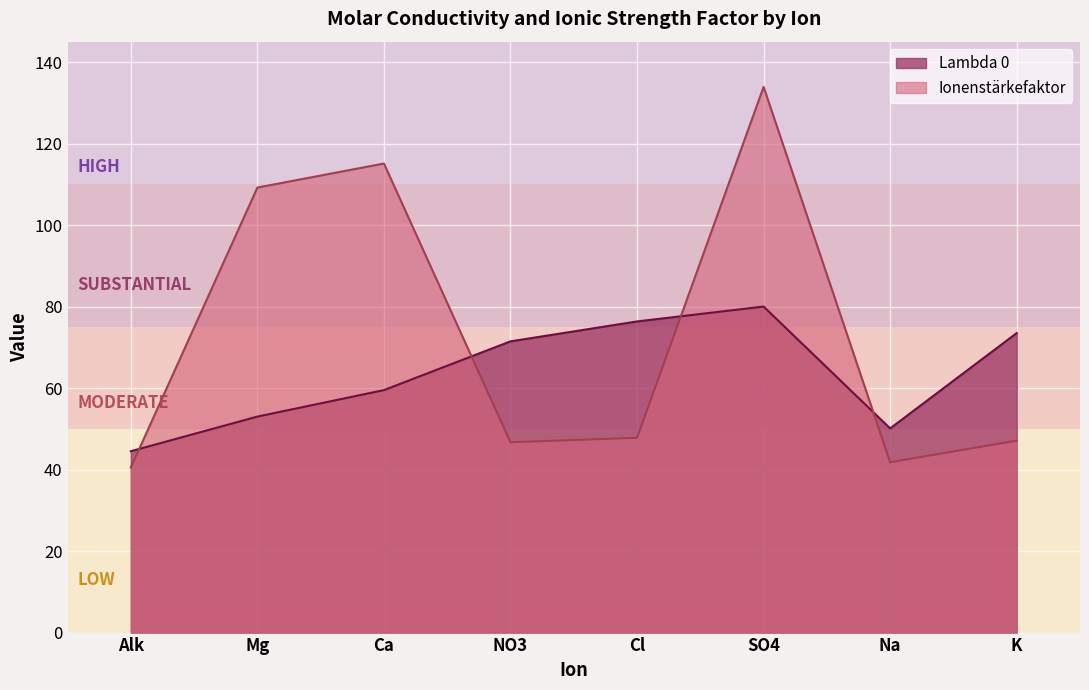

What is the difference between the maximum and second lowest values in the Ionenstärkefaktor series?

92.1